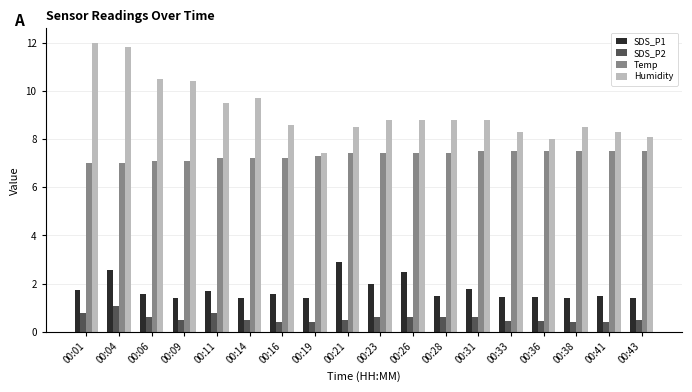

Is the value of Temp at 00:04 greater than the value of Humidity at 00:21?

No